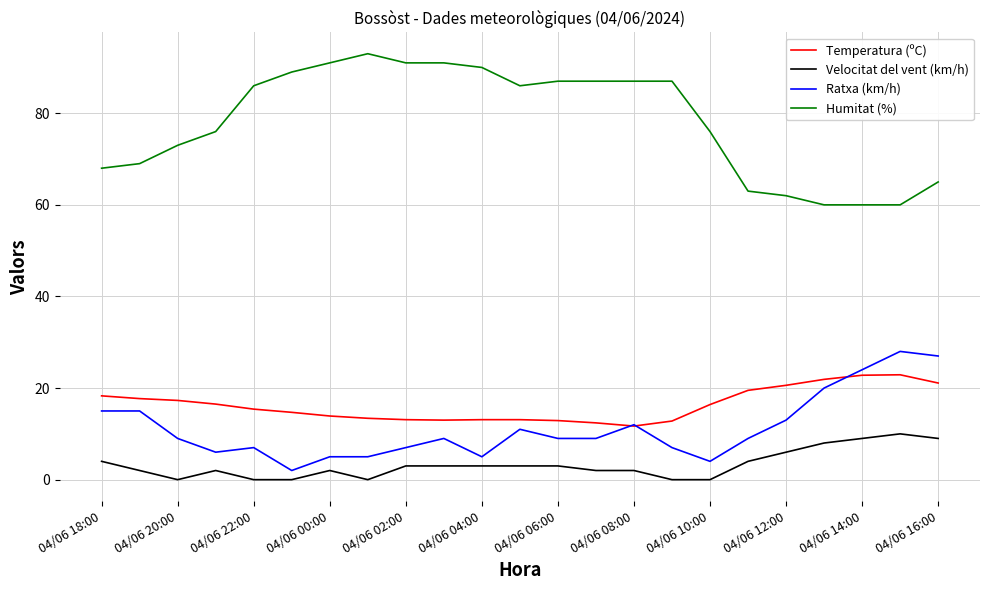

What is the maximum value shown in the chart?

93.0